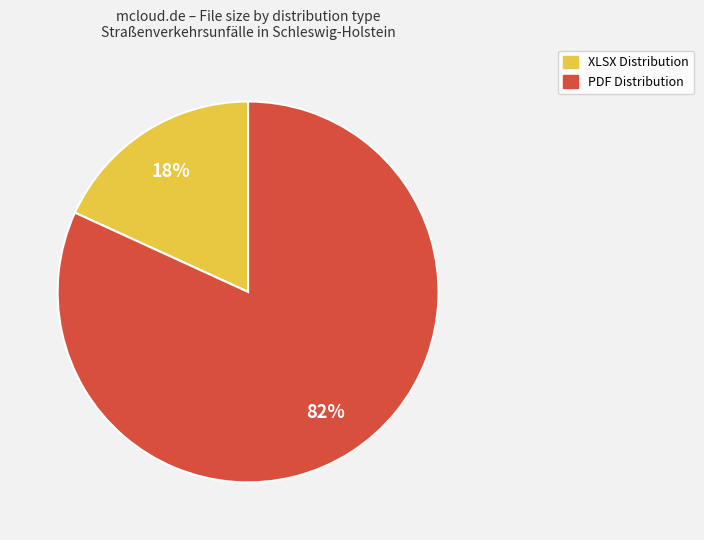

Which slice represents more than half of the pie?

PDF Distribution